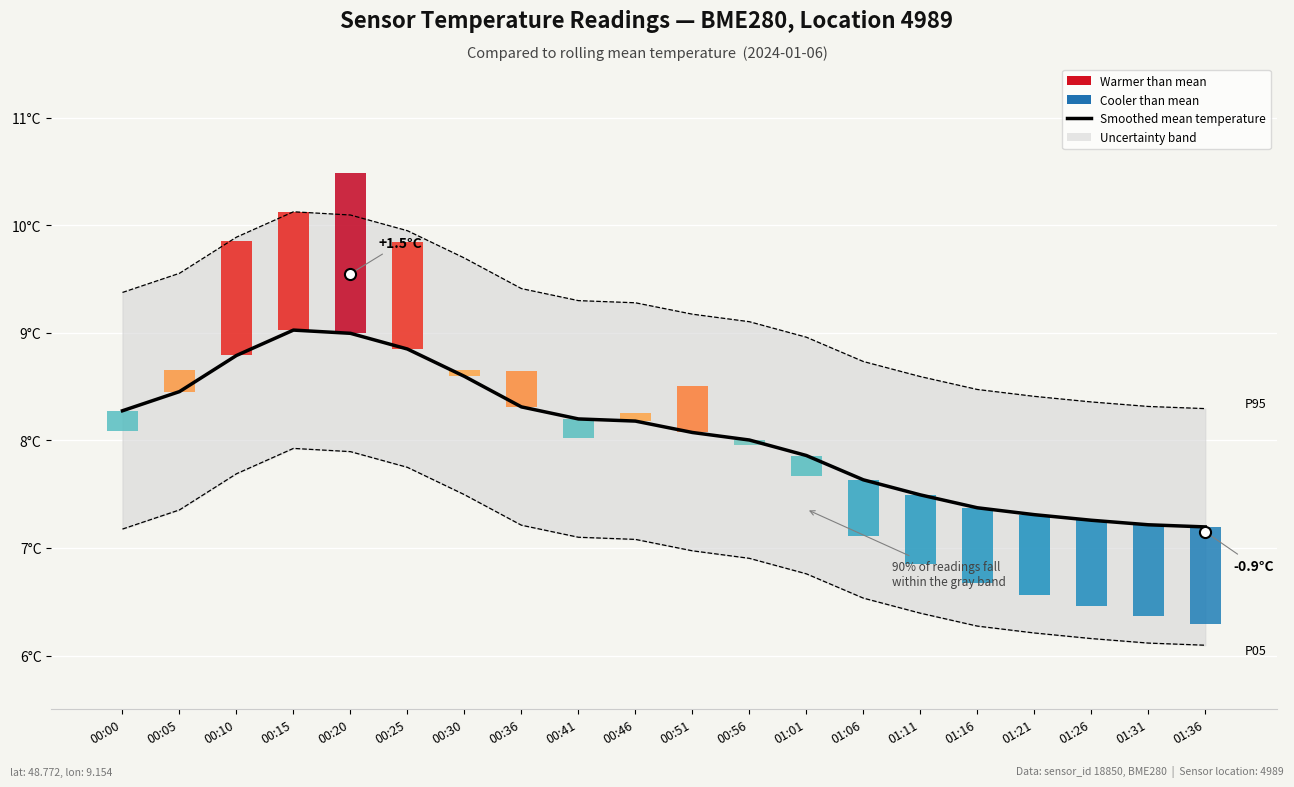

Read the P95 / P05 bounds value at 00:30.

9.7